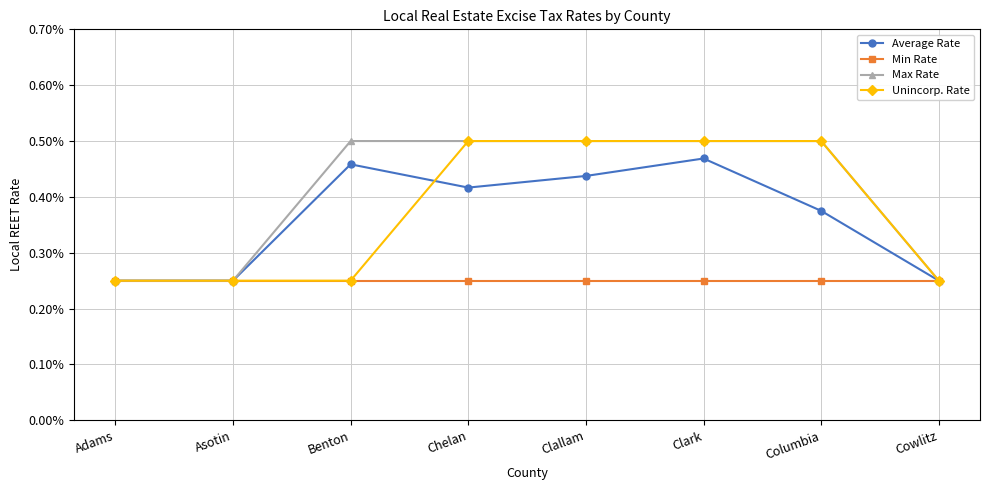

What are all the series names shown in the legend?

Average Rate, Min Rate, Max Rate, Unincorp. Rate